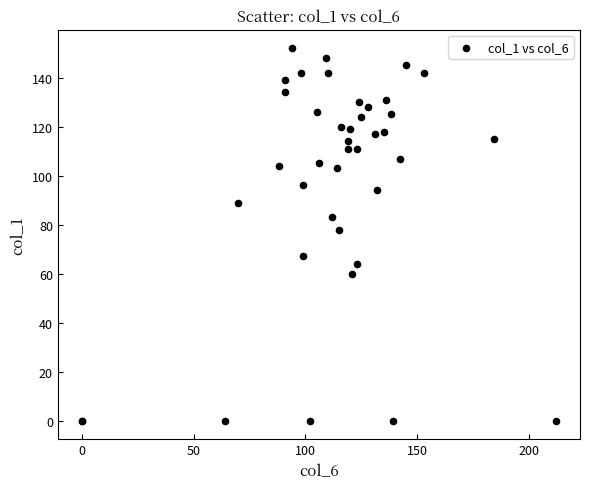

What Y value in the scatter plot is closest to 76?

78